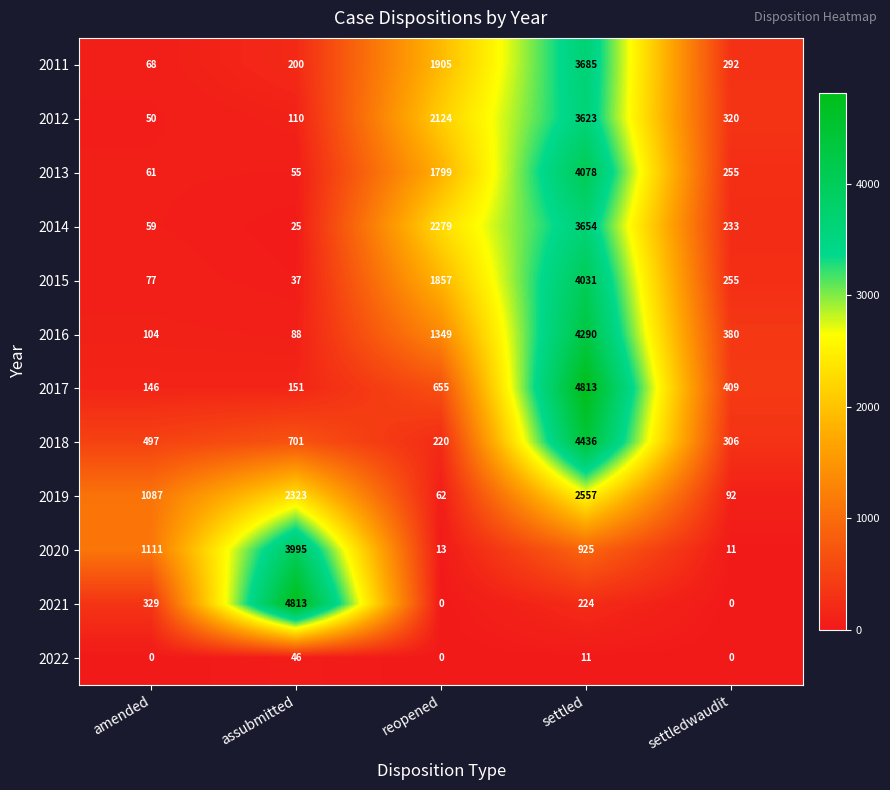

What is the minimum value for 2017?

146